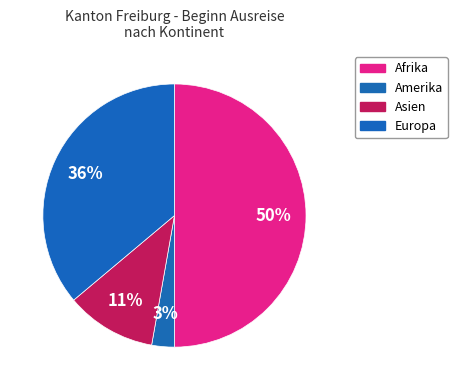

Is Europa the majority of the pie?

No